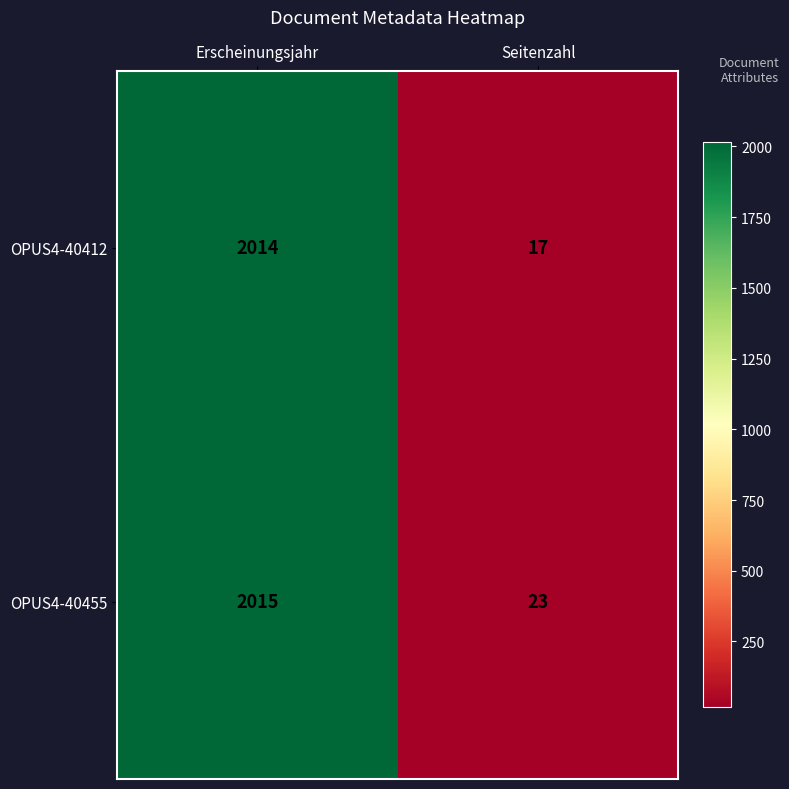

What is the difference between the maximum and minimum values in the OPUS4-40412 series?

1997